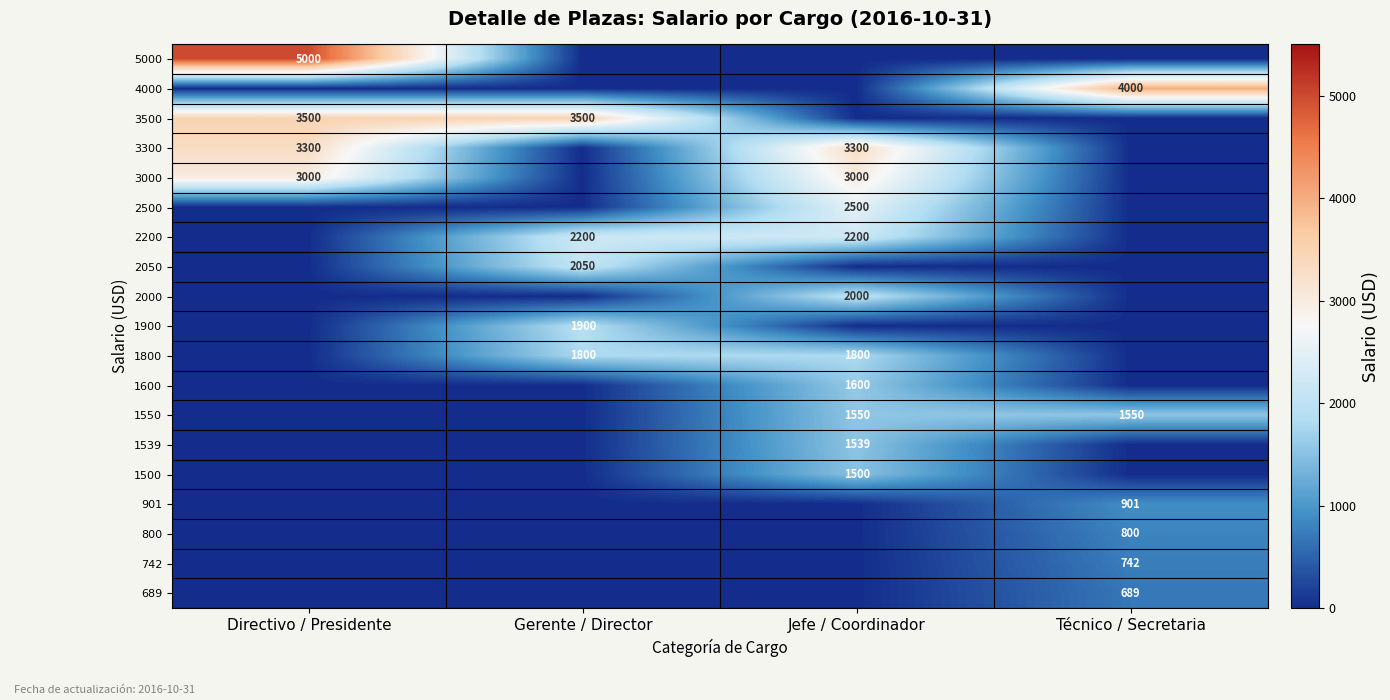

What is the difference between the highest and lowest values at Gerente / Director?

3500